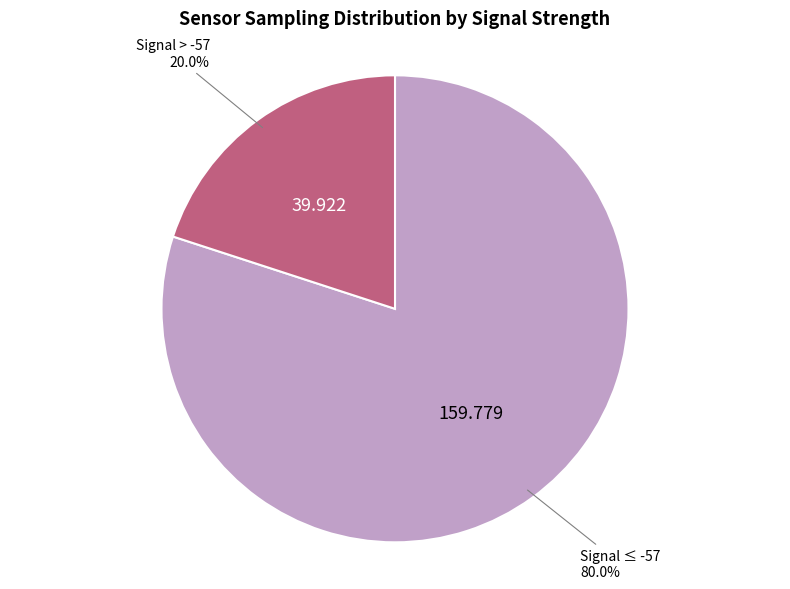

Is there a majority slice in this chart?

Yes